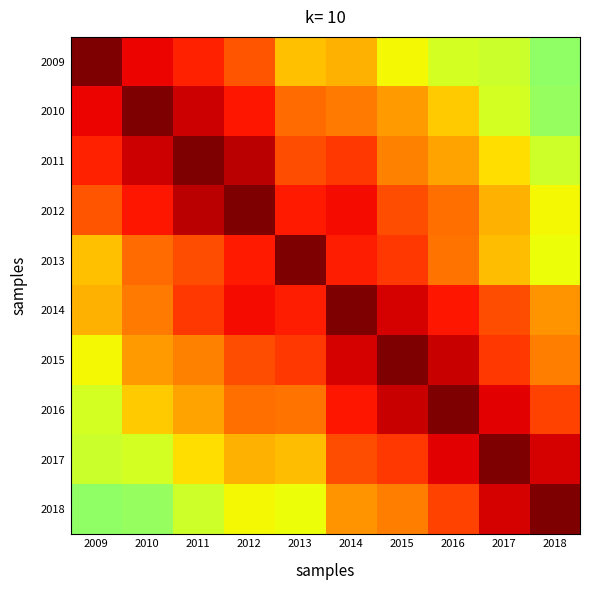

How many series are shown in this chart?

10